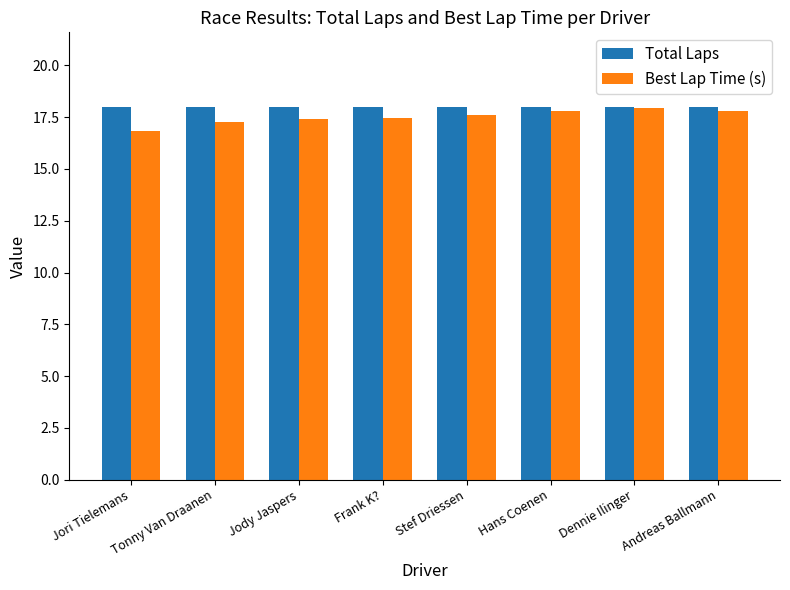

List the series in order of their overall mean, highest first.

Total Laps, Best Lap Time (s)